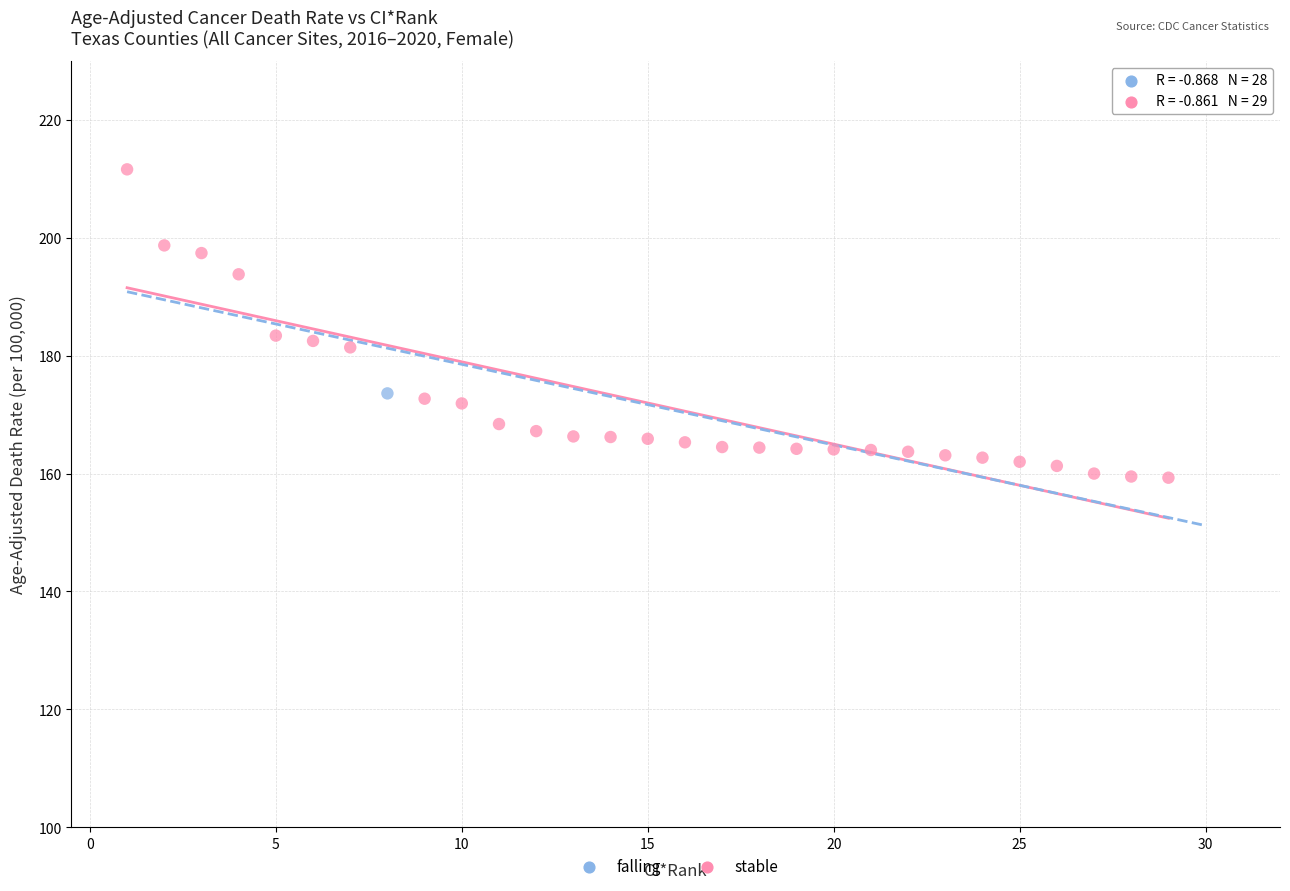

What are all the series names shown in the legend?

falling, stable